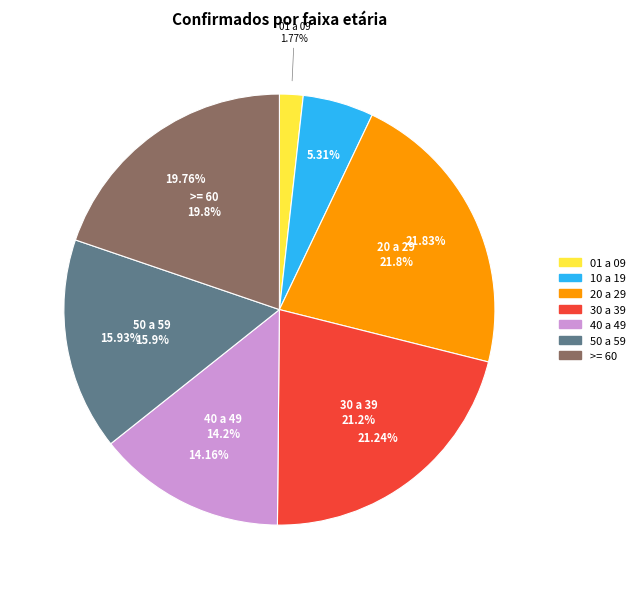

Combined, do 10 a 19 and >= 60 account for over 50%?

No